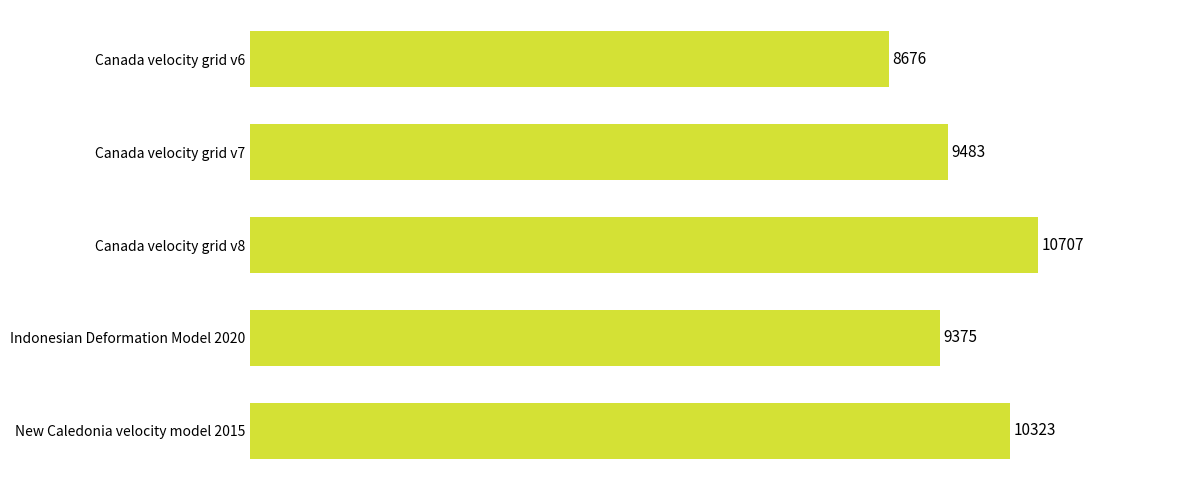

Reading bottom to top, list all the values displayed in this chart.

10323	9375	10707	9483	8676